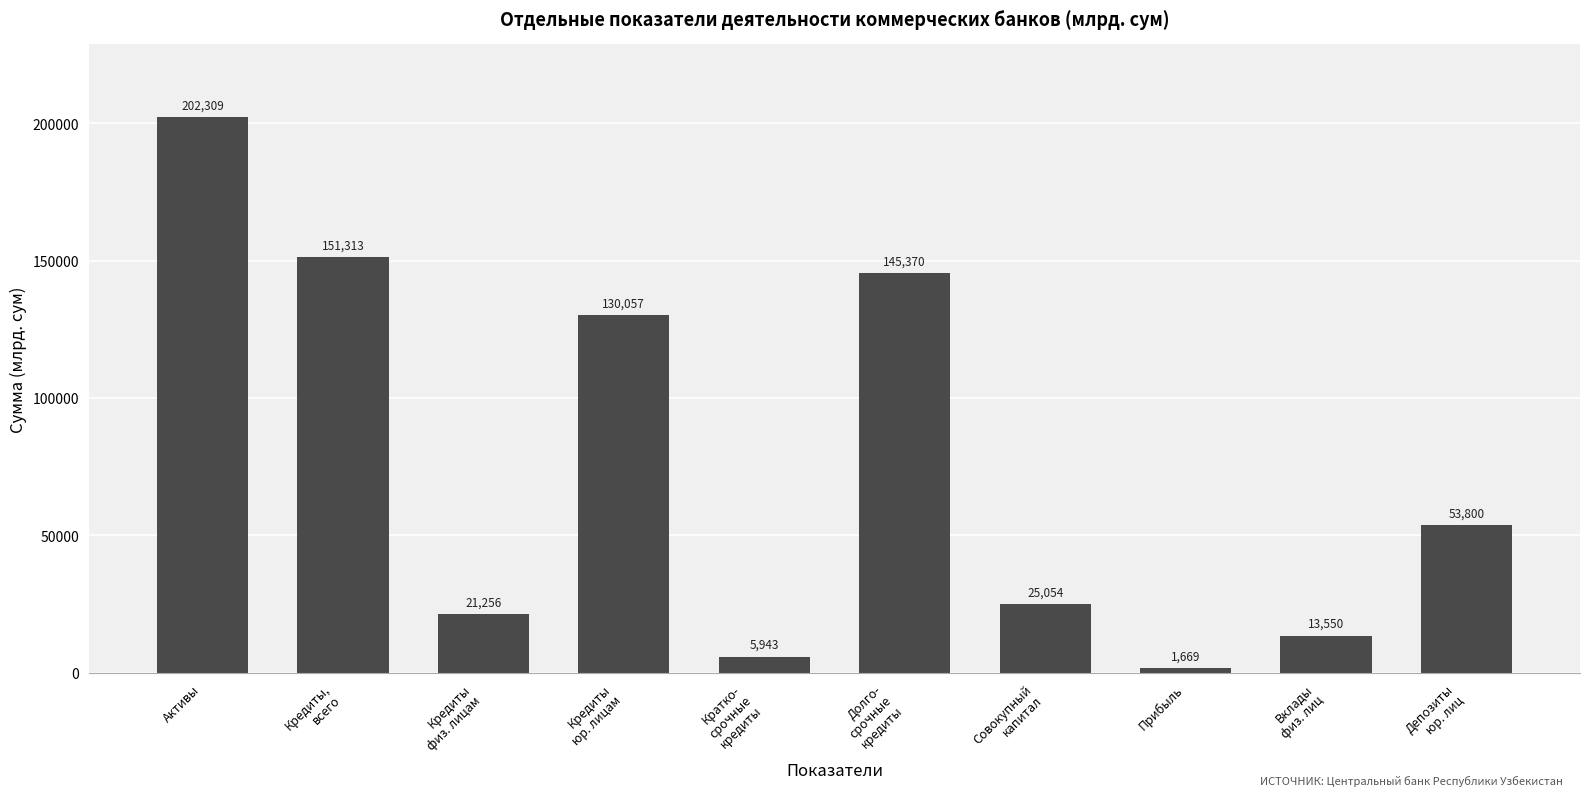

What is the sum of the values at Кредиты
физ. лицам and Прибыль?

22925.4